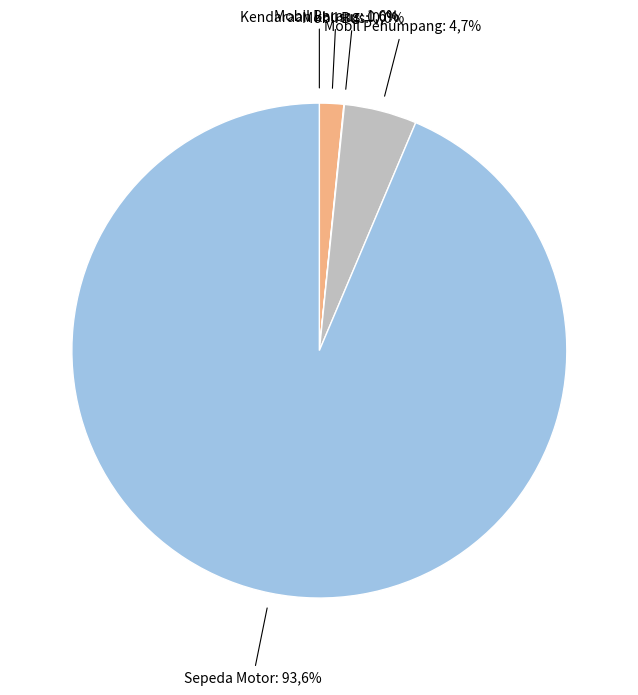

The Roda Tiga slice represents 1% of the pie. True or false?

False